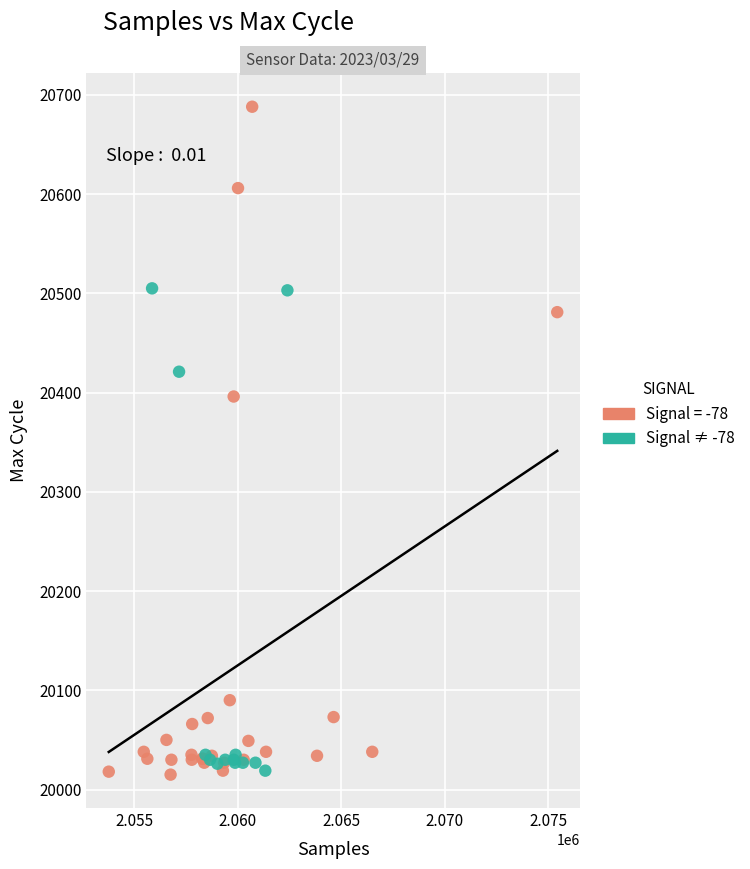

Which series reaches the maximum Y coordinate?

Signal = -78